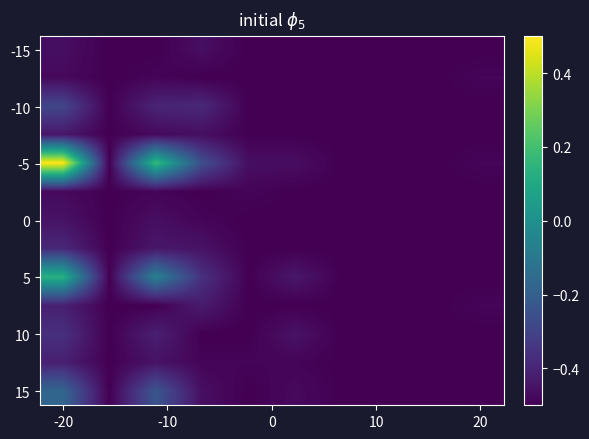

At how many categories does at least one series exceed 0?

2